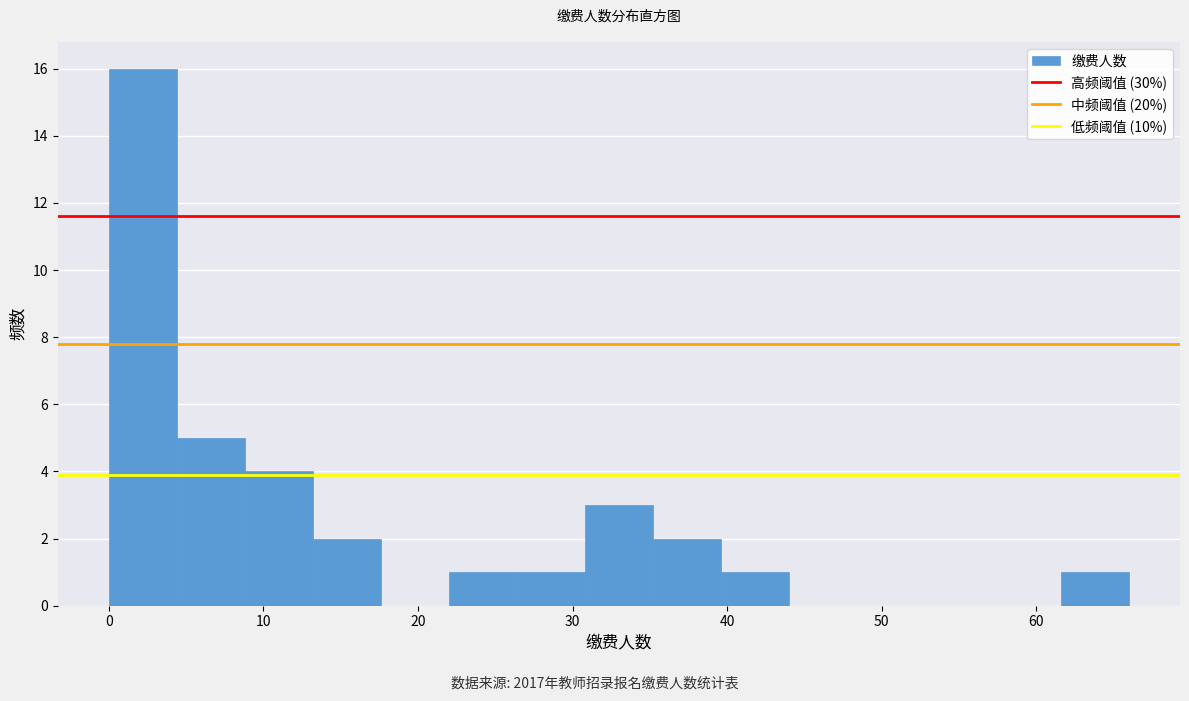

Reading left to right, list every bar in this chart as the range it spans on the x-axis followed by its height. Neither the bar edges nor the heights are printed on the chart, so give them approximately, as read against the axes.

0.0 to 4.4: 16
4.4 to 8.8: 5
8.8 to 13.2: 4
13.2 to 17.6: 2
17.6 to 22.0: 0
22.0 to 26.4: 1
26.4 to 30.8: 1
30.8 to 35.2: 3
35.2 to 39.6: 2
39.6 to 44.0: 1
44.0 to 48.4: 0
48.4 to 52.8: 0
52.8 to 57.2: 0
57.2 to 61.6: 0
61.6 to 66.0: 1